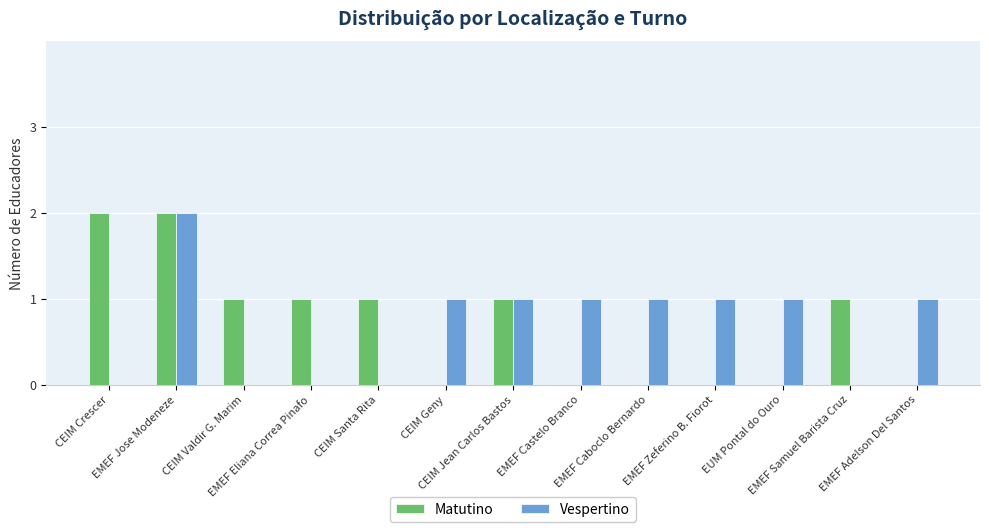

How many groups of bars are there?

13